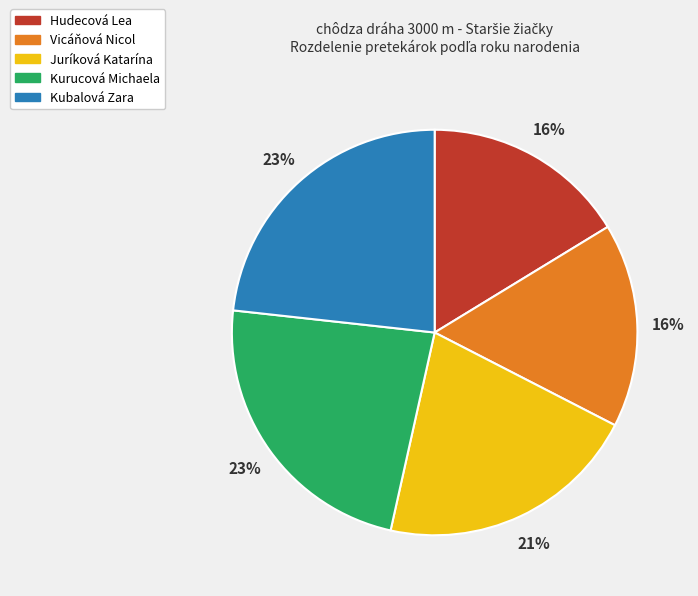

Is the sum of Hudecová Lea and Vicáňová Nicol greater than half?

No